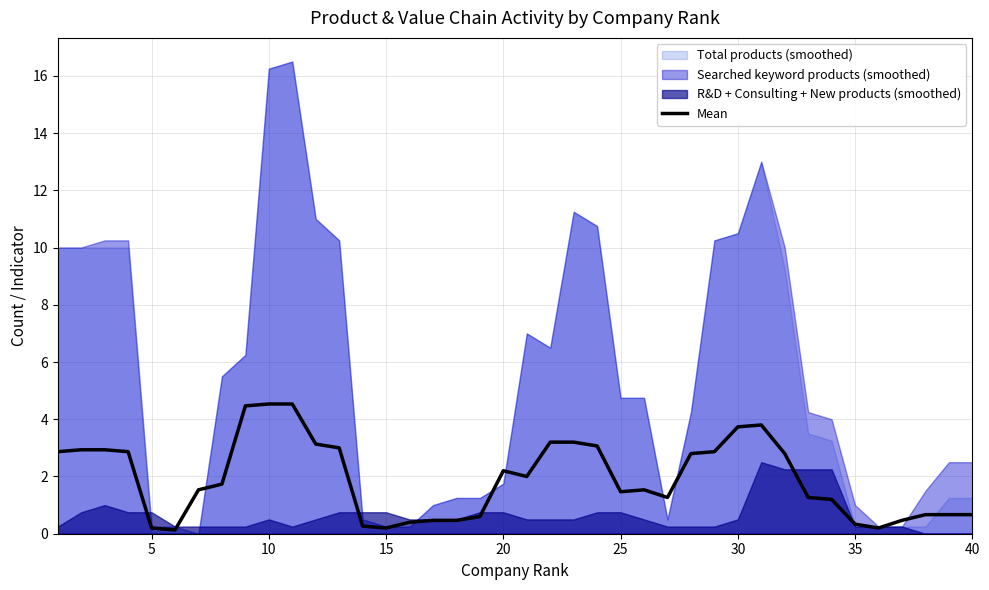

Reading left to right, transcribe all the data shown in this chart.

2.9	2.9	2.9	2.9	0.2	0.1	1.5	1.7	4.5	4.5	4.5	3.1	3.0	0.3	0.2	0.4	0.5	0.5	0.6	2.2	2.0	3.2	3.2	3.1	1.5	1.5	1.3	2.8	2.9	3.7	3.8	2.8	1.3	1.2	0.3	0.2	0.5	0.7	0.7	0.7